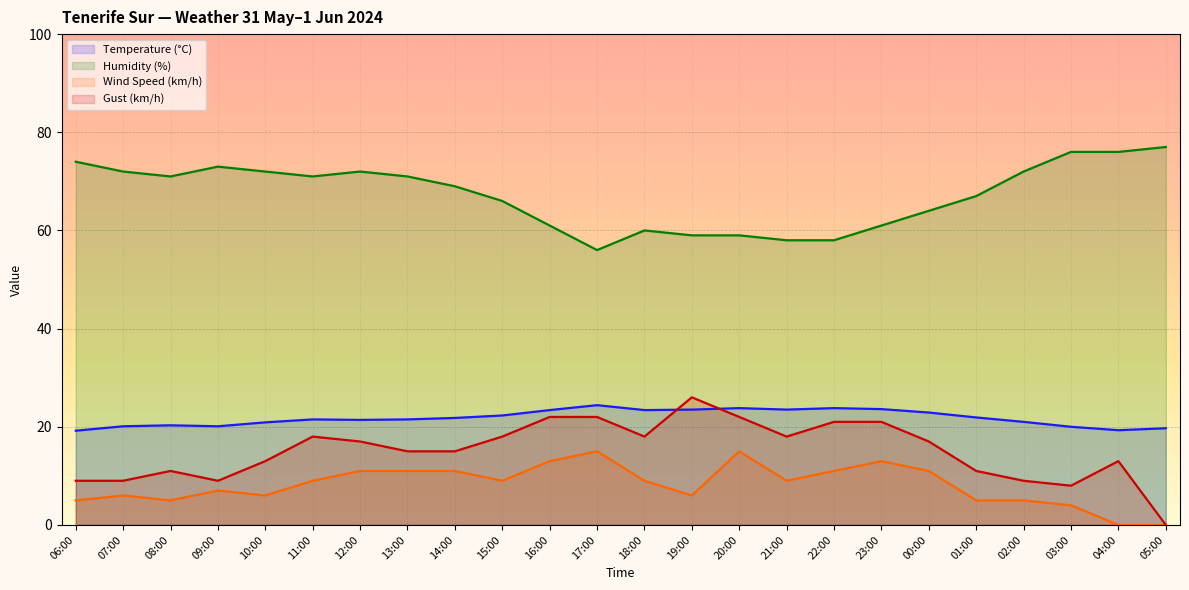

What is the label of the 20th point from the right?

10:00